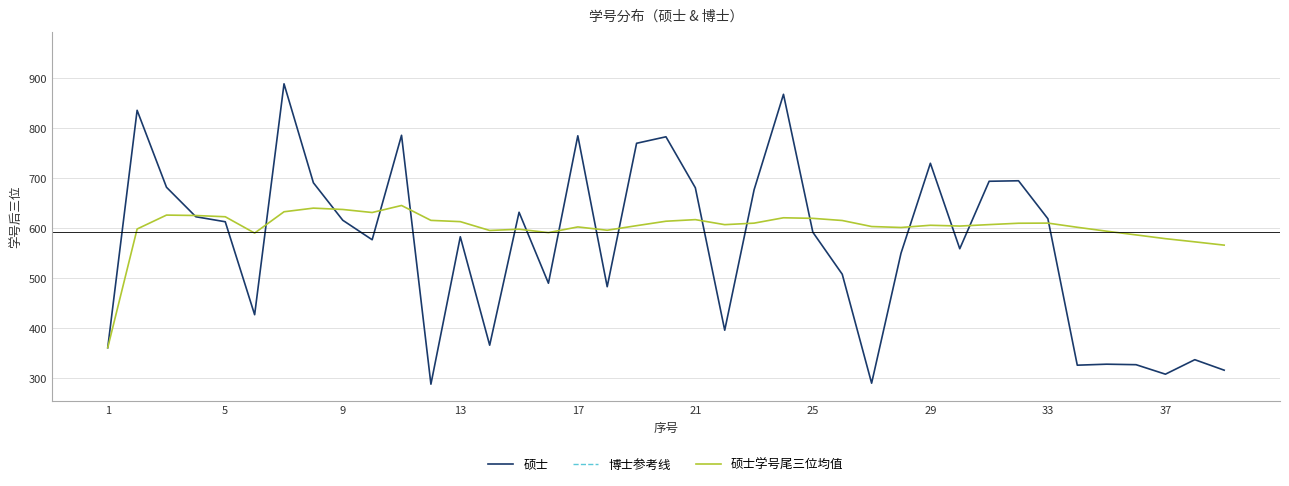

True or false: 硕士学号尾三位均值 has a value of 1075.0 at 21.

False